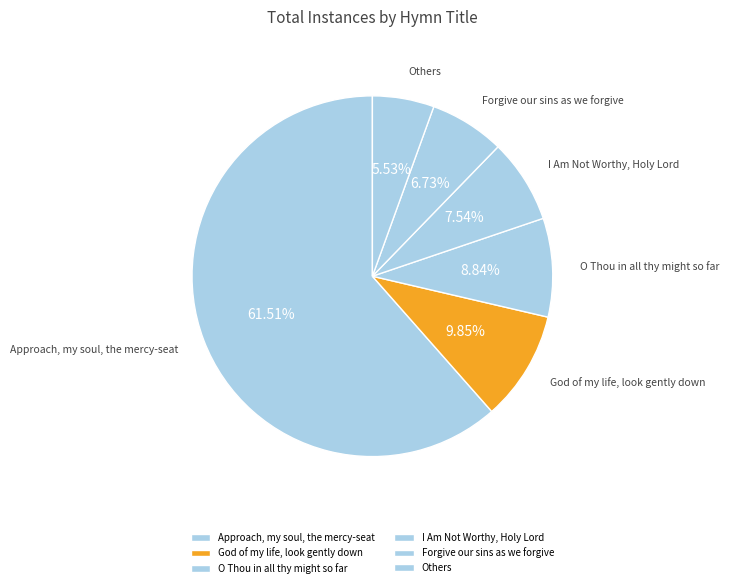

Rank the categories by value from lowest to highest.

Others, Forgive our sins as we forgive, I Am Not Worthy, Holy Lord, O Thou in all thy might so far, God of my life, look gently down, Approach, my soul, the mercy-seat